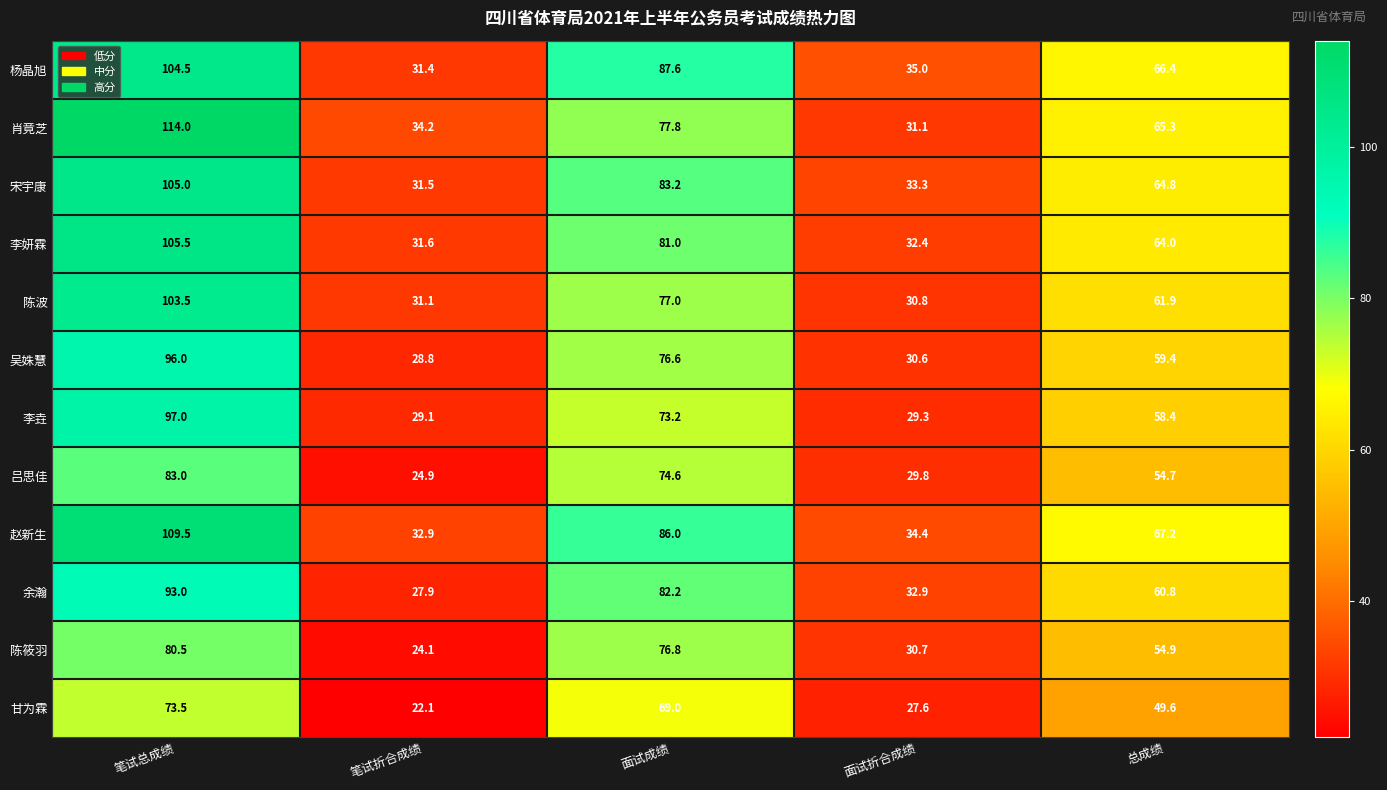

At which category is the sum across all series the highest?

笔试总成绩